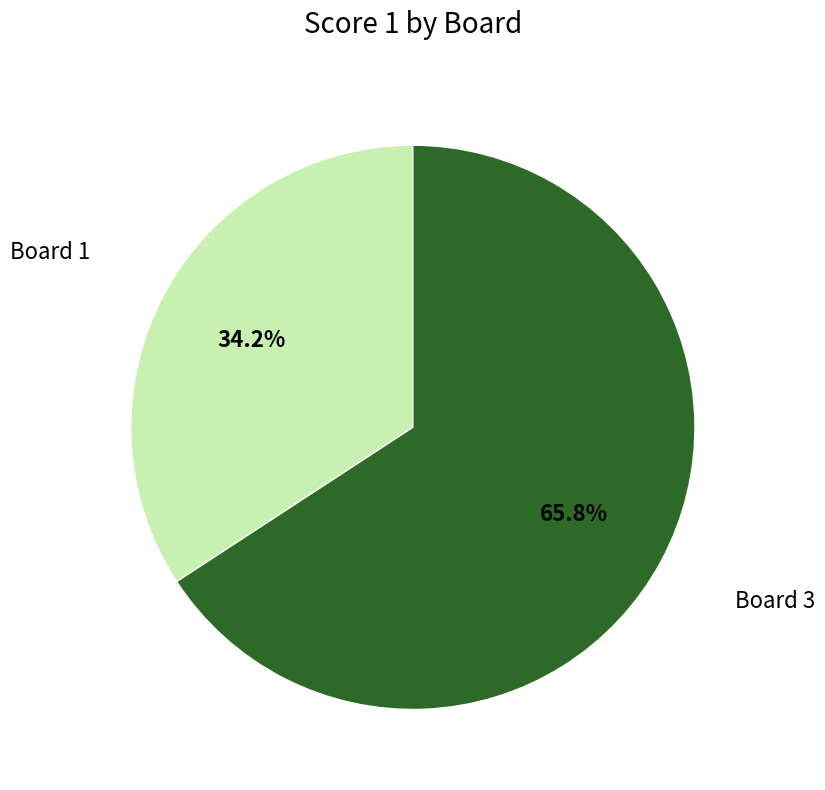

Is there a majority slice in this chart?

Yes